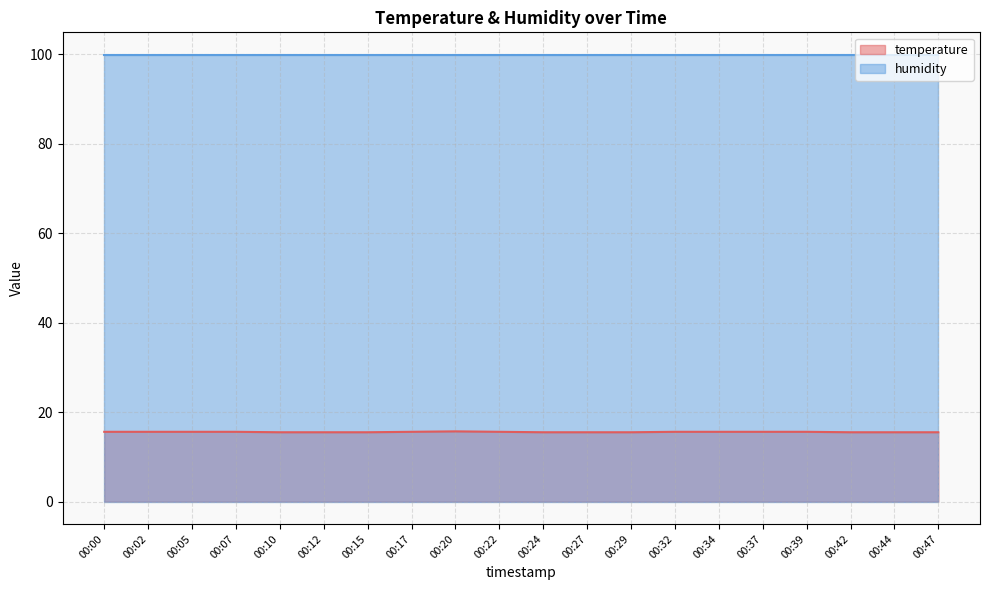

Count the values in the range 15 to 16.

20